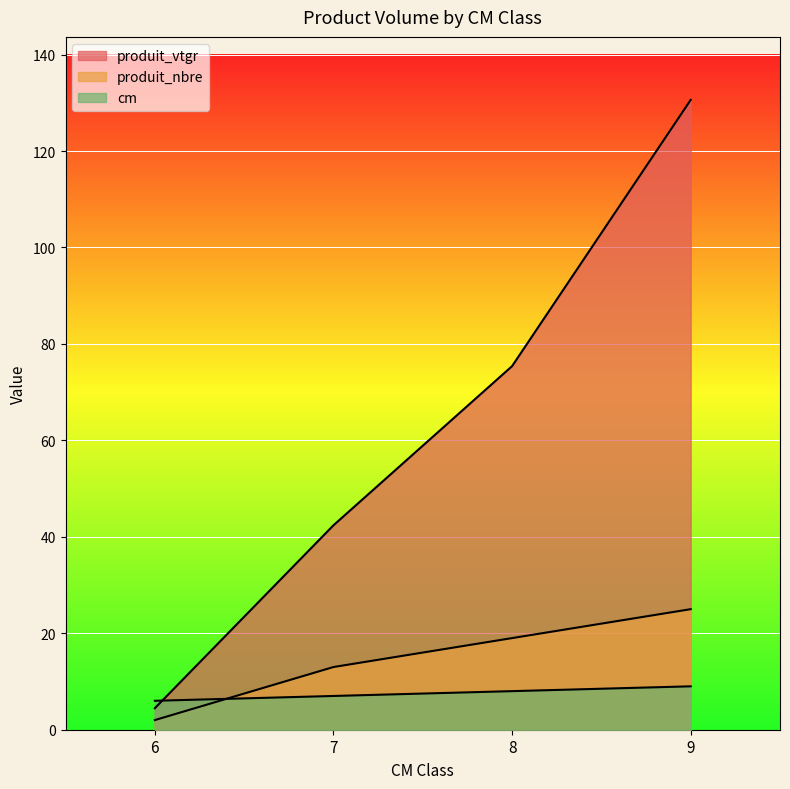

What is the total value across all series at 7?

62.4